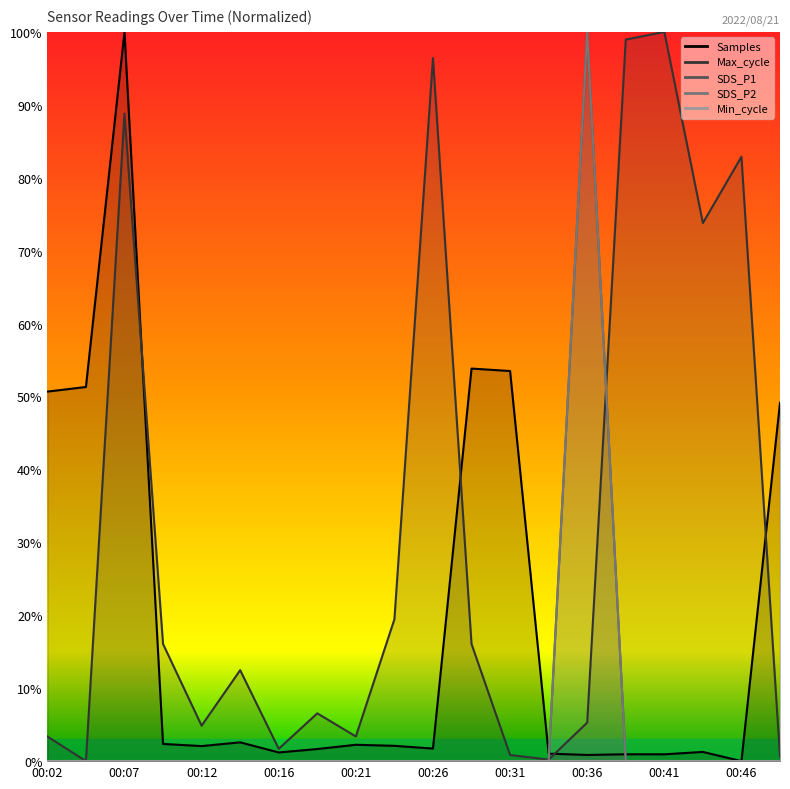

Does the chart have visible grid lines?

No